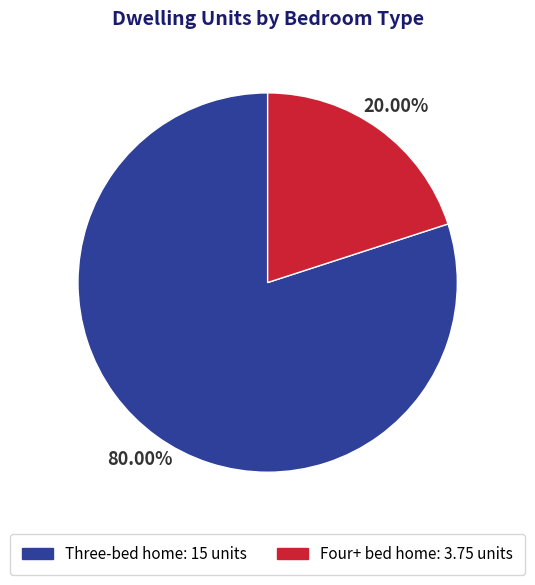

What percentage is the Three-bed home slice, to the nearest percent?

80%